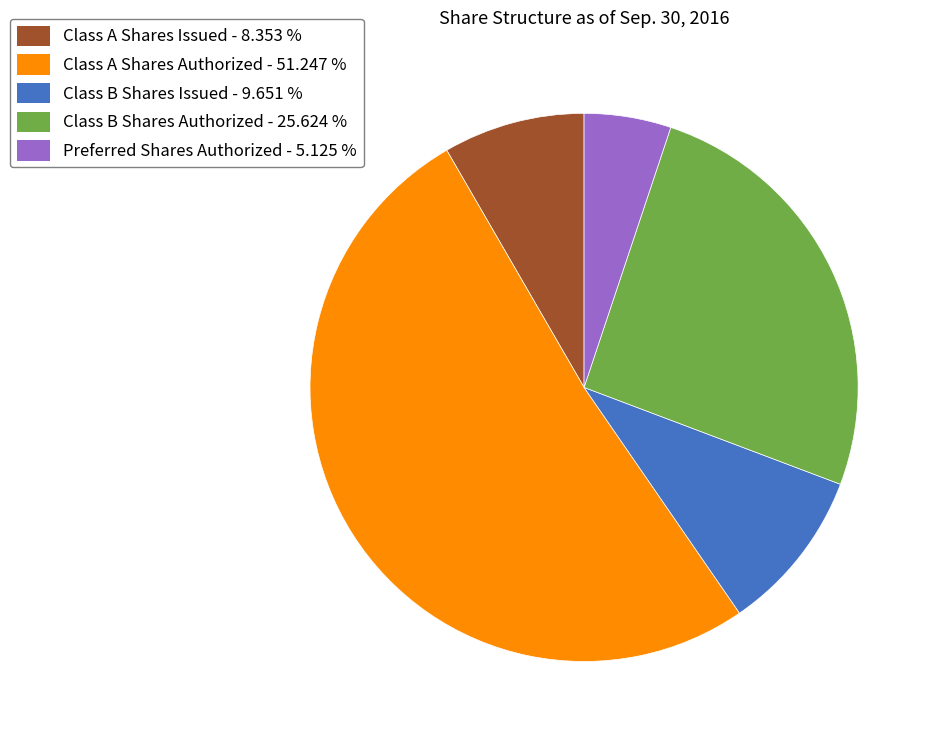

Is there any slice that represents more than half of the pie?

Yes